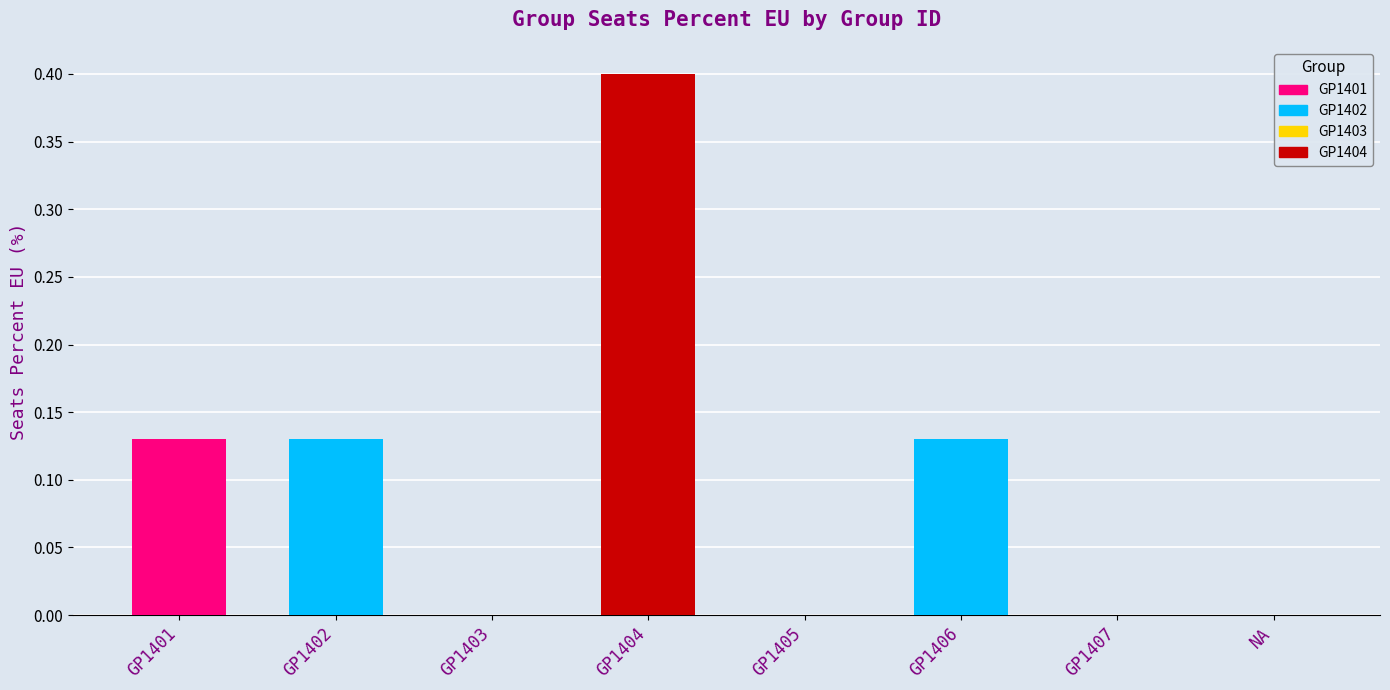

True or false: the data shows 0.2 at GP1401.

False